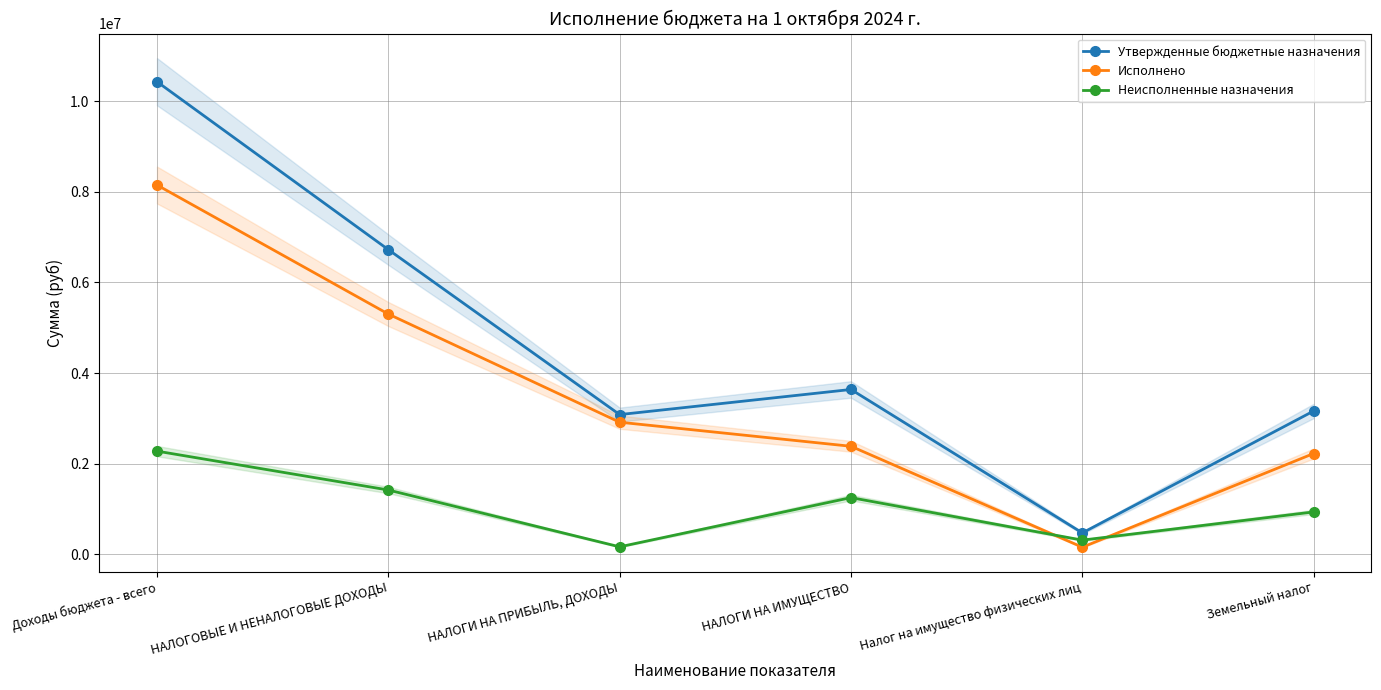

Reading left to right, extract all data points from this chart.

Утвержденные бюджетные назначения: 10428273.7	6724000.0	3085000.0	3639000.0	475000.0	3164000.0
Исполнено: 8149379.5	5302797.4	2916990.5	2385806.9	159484.3	2226322.6
Неисполненные назначения: 2278894.1	1421202.6	168009.5	1253193.1	315515.7	937677.4